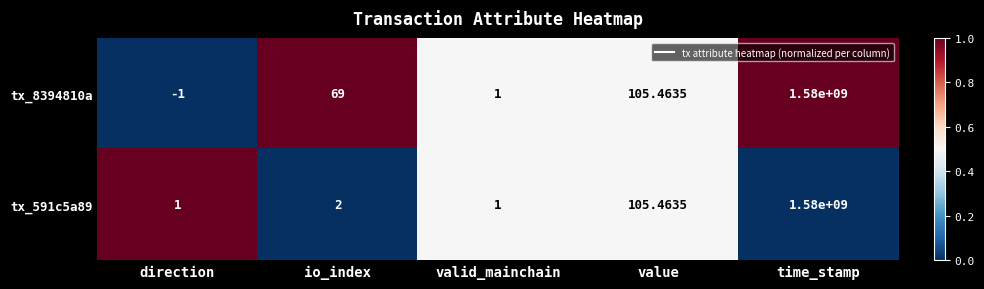

At which category is the sum across all series the highest?

time_stamp